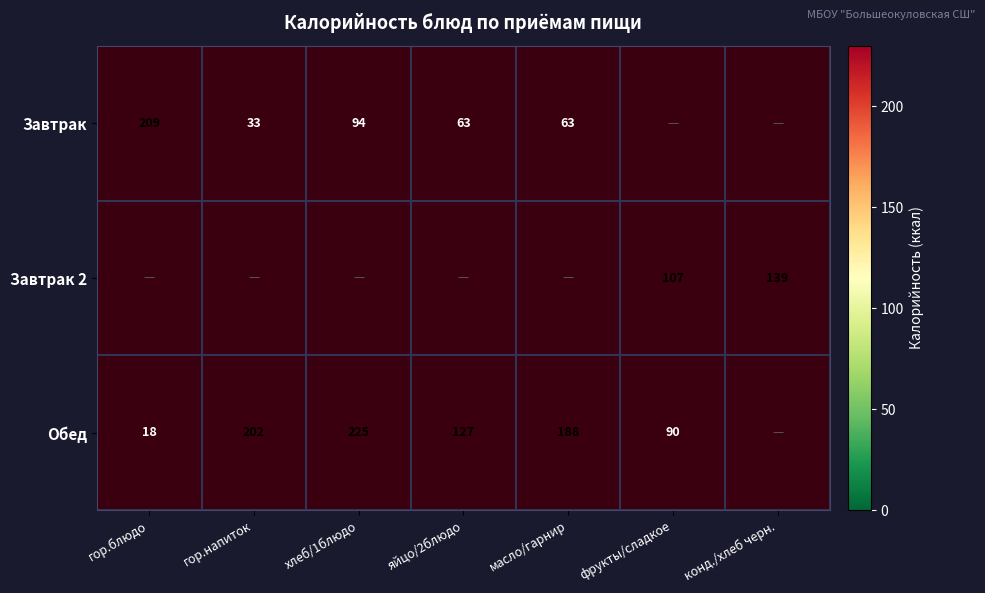

What is the difference between the Обед values at гор.блюдо and яйцо/2блюдо?

109